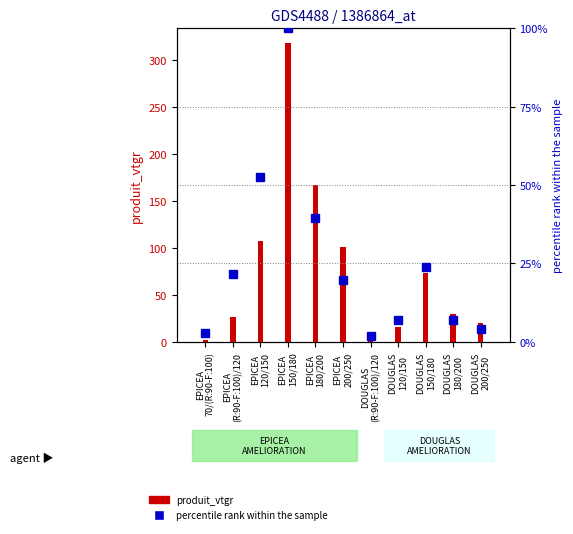

At which label is produit_vtgr closest to 160?

EPICEA
180/200